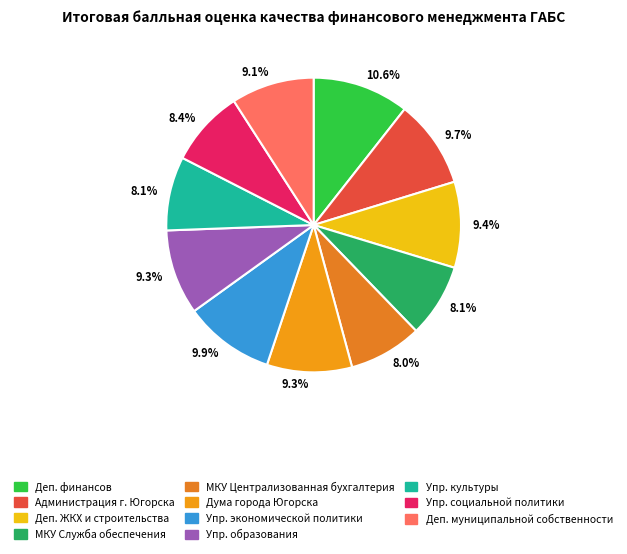

How many segments does this pie chart have?

11